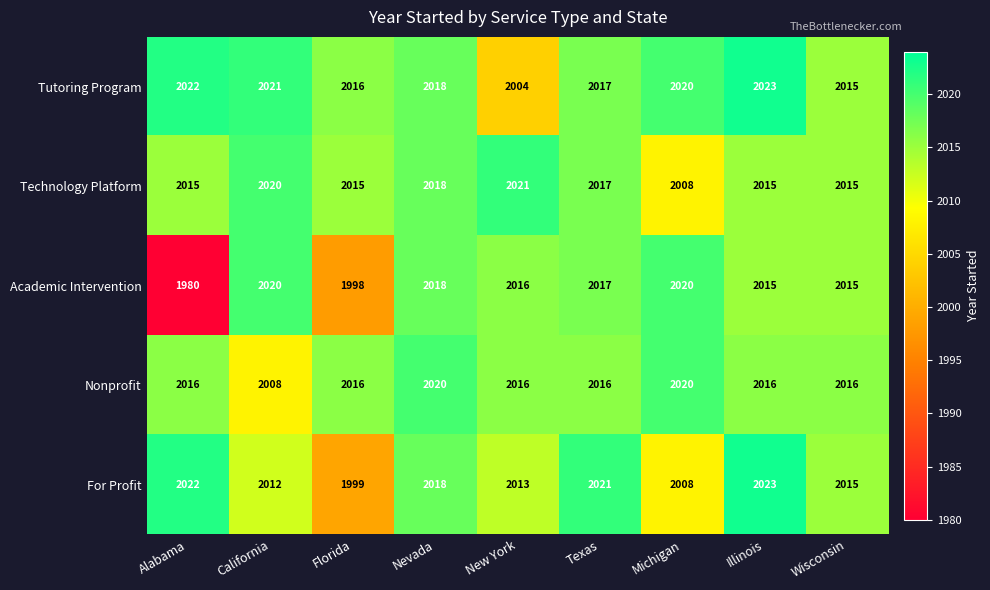

Count the number of categories in the chart.

9